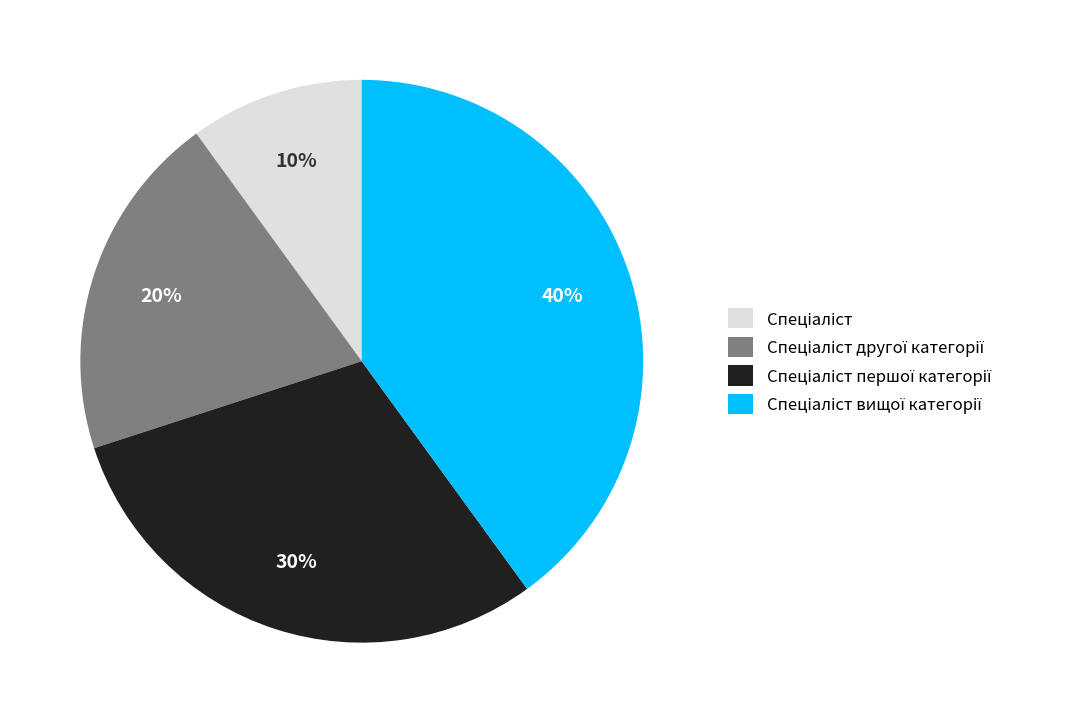

To the nearest percent, what is the difference between the largest and smallest slice percentages?

30%